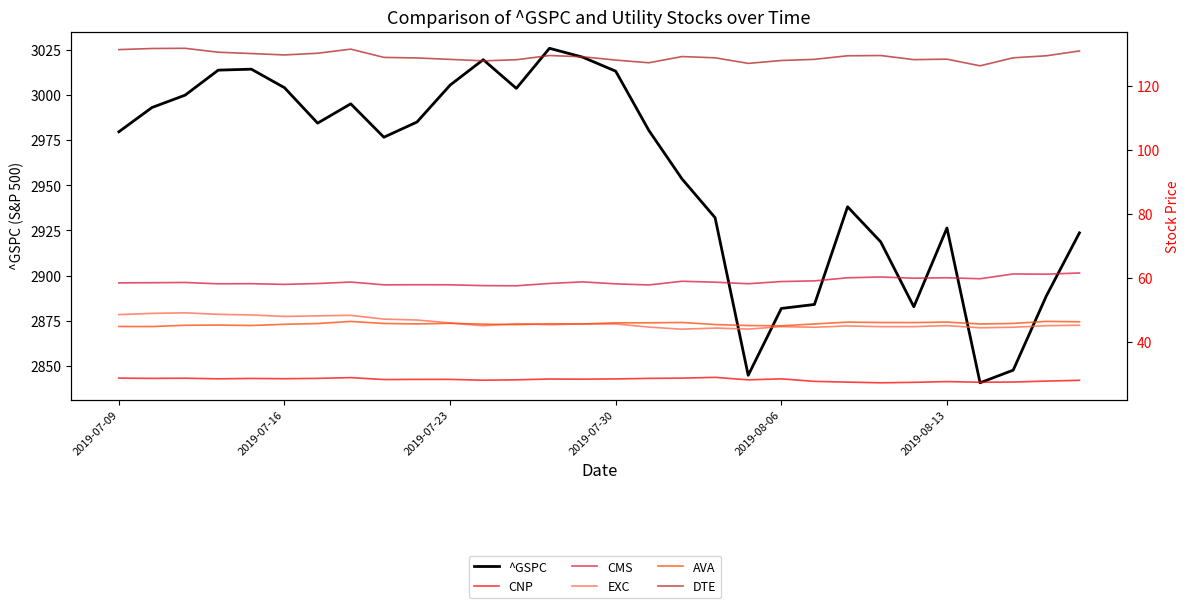

What is the total value across all series at 2019-07-23?

3313.3